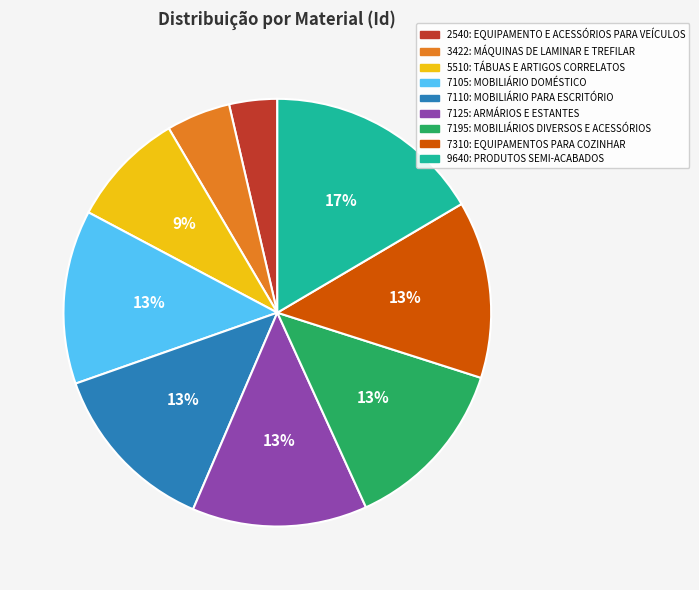

Do 2540: EQUIPAMENTO E ACESSÓRIOS PARA VEÍCULOS and 3422: MÁQUINAS DE LAMINAR E TREFILAR together represent more than half of the pie?

No